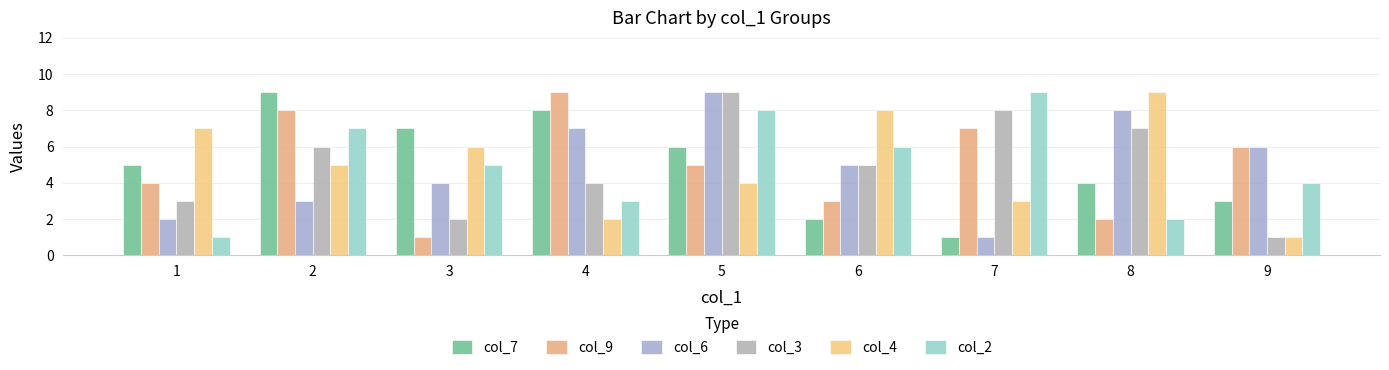

At how many categories does at least one series exceed 2?

9